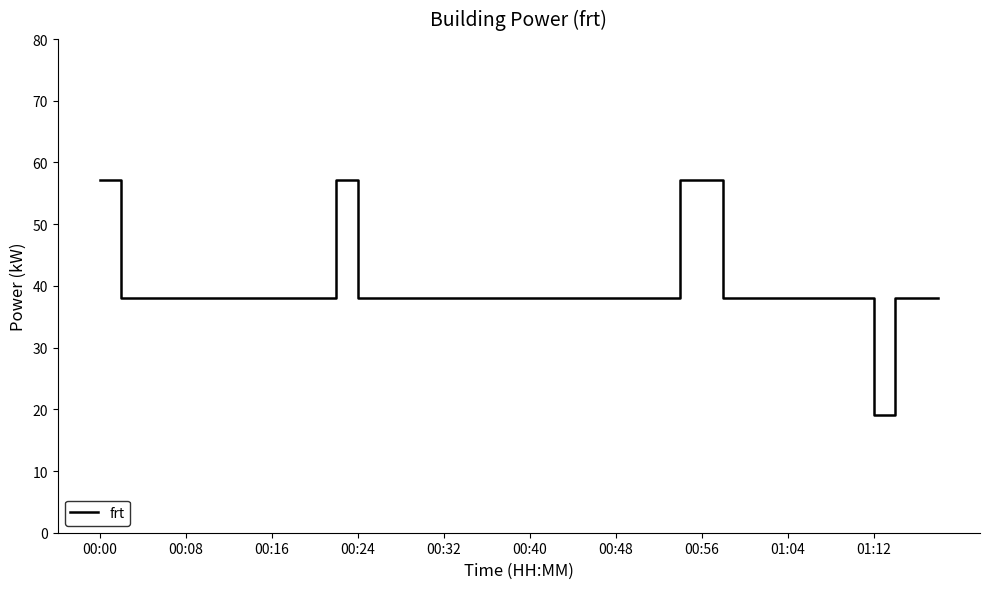

What is the greatest value displayed?

57.2